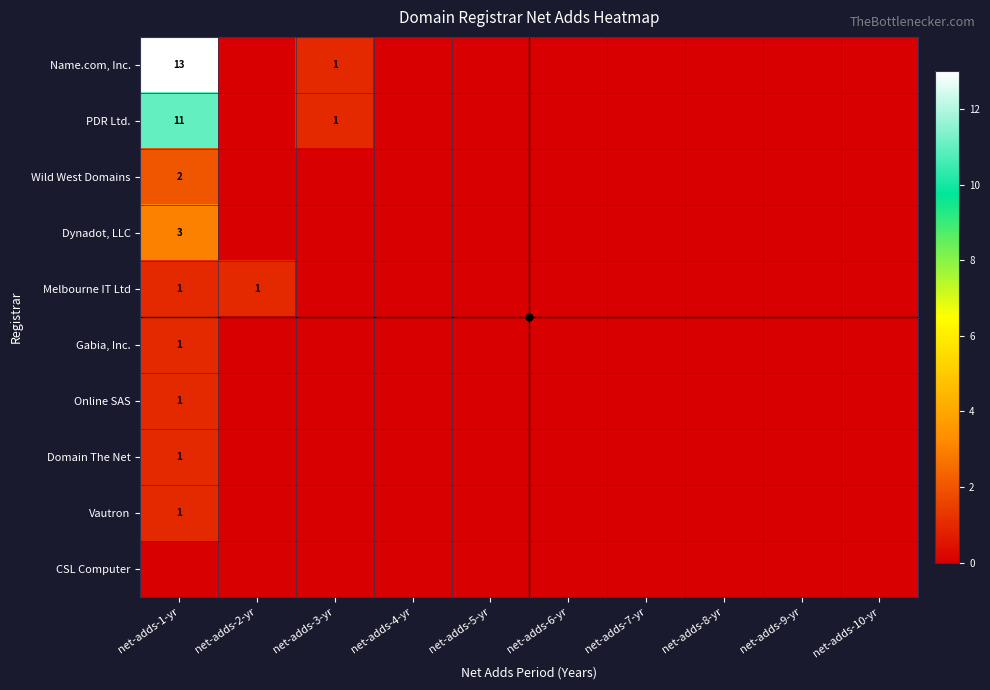

Rank the categories by Vautron value from lowest to highest.

net-adds-2-yr, net-adds-3-yr, net-adds-4-yr, net-adds-5-yr, net-adds-6-yr, net-adds-7-yr, net-adds-8-yr, net-adds-9-yr, net-adds-10-yr, net-adds-1-yr